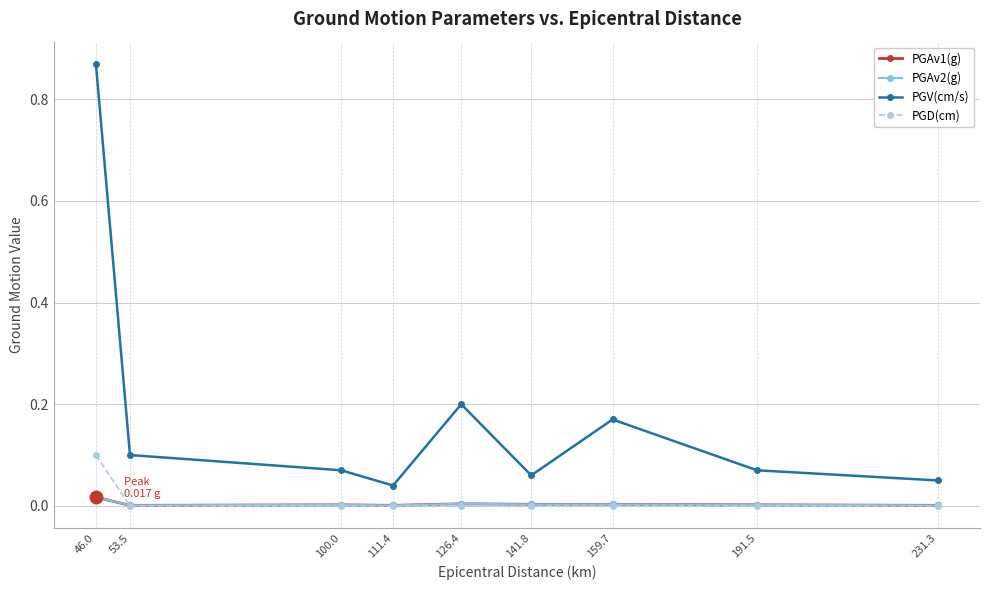

What is the label of the 2nd point from the right?

191.5